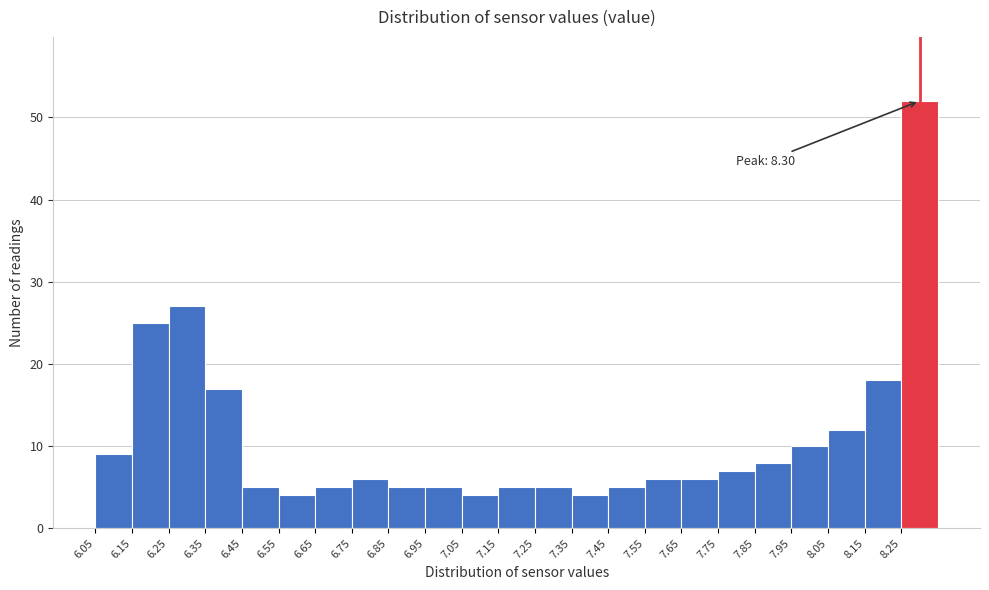

Which range on the x-axis has the tallest bar?

8.25 to 8.35